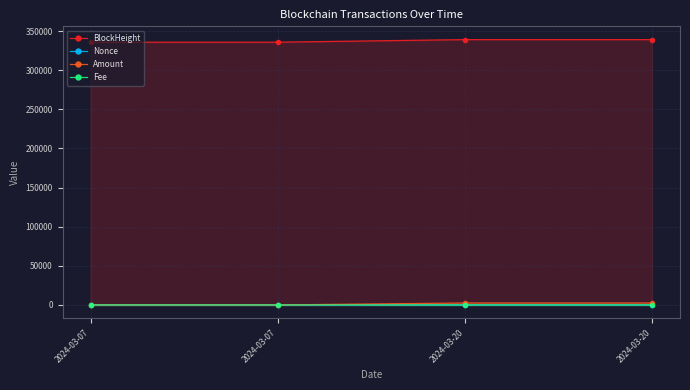

What are all the series names shown in the legend?

BlockHeight, Nonce, Amount, Fee